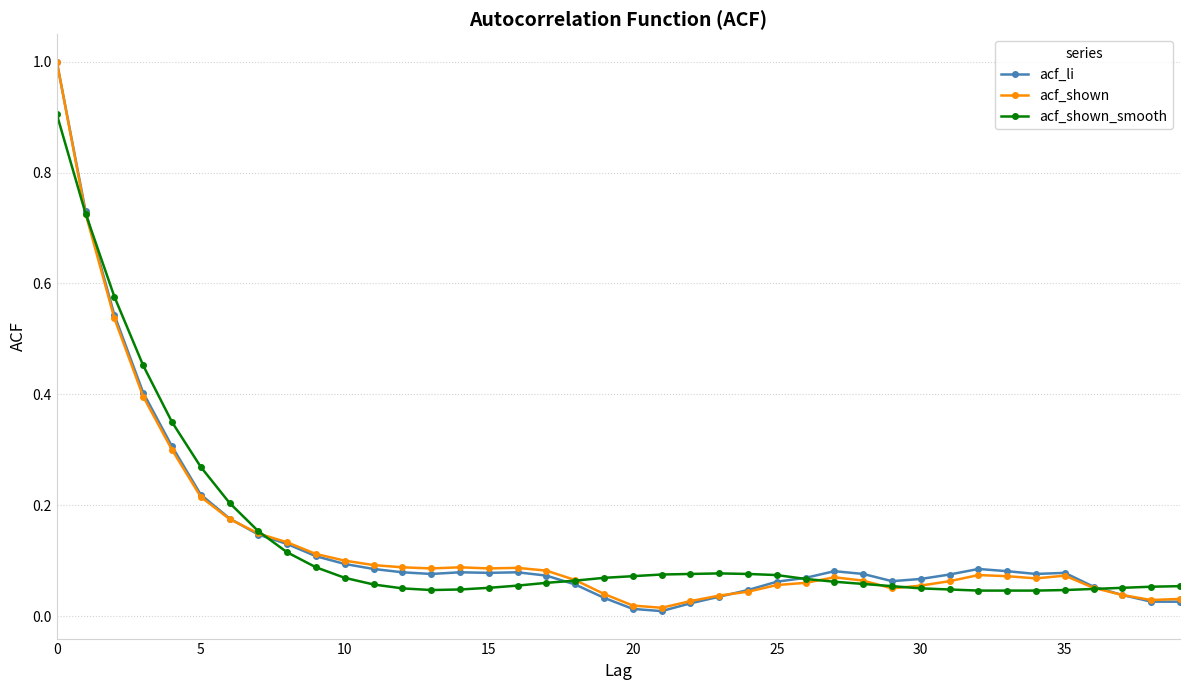

What are all the series names shown in the legend?

acf_li, acf_shown, acf_shown_smooth